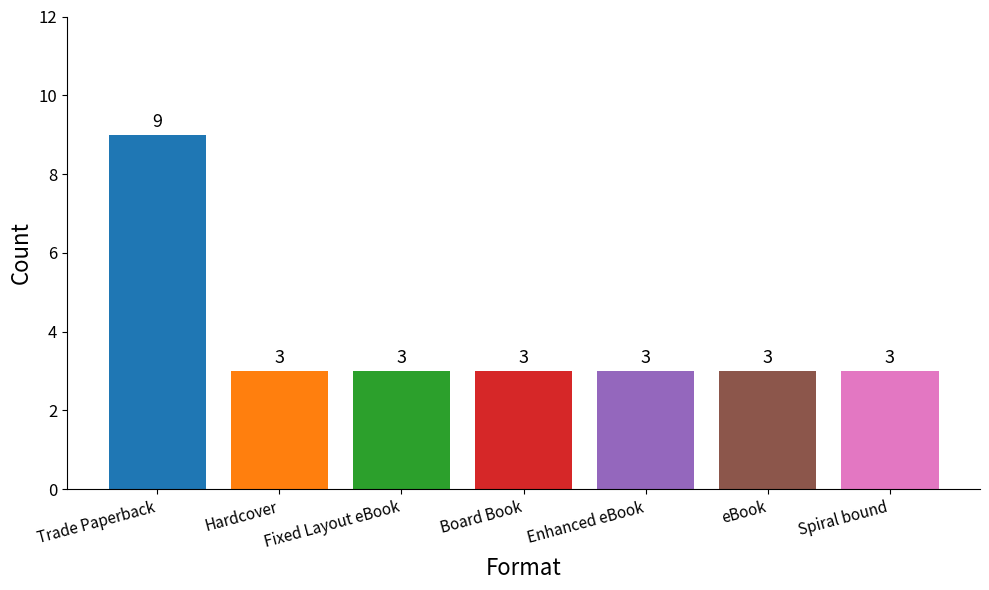

Approximately how many times larger is the value at Fixed Layout eBook compared to Trade Paperback?

0.3